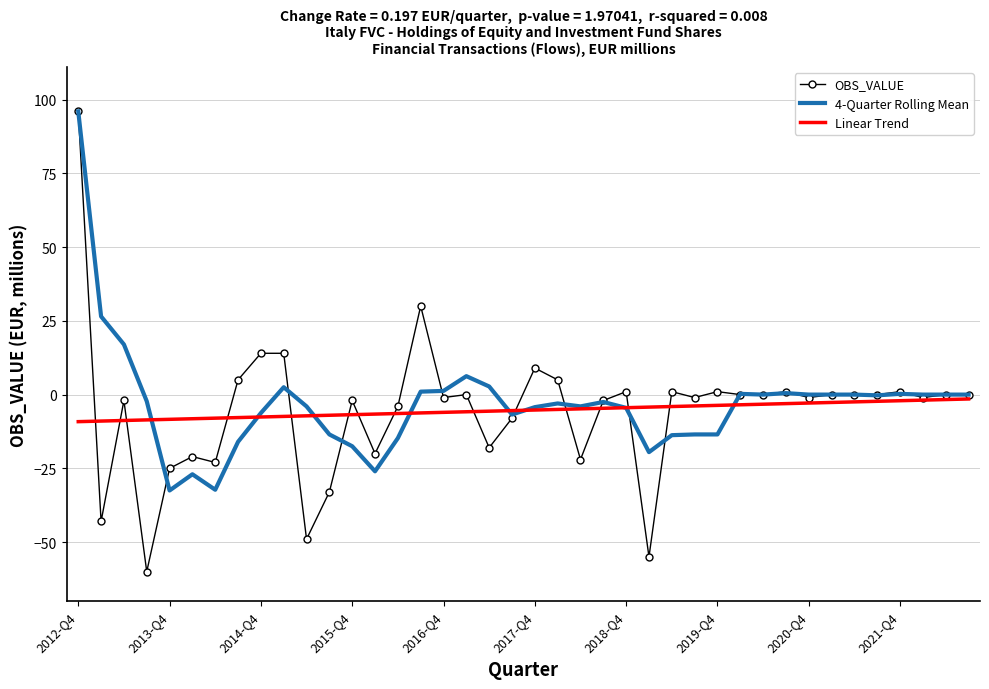

What is the smallest value displayed?

-60.0